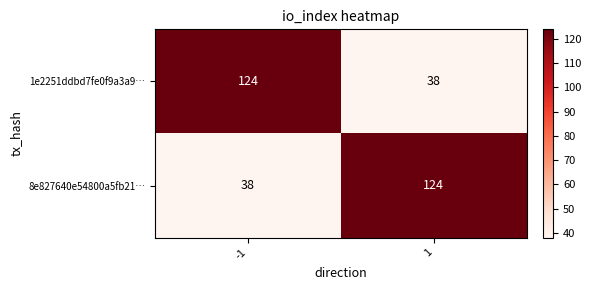

Count the number of categories in the chart.

2